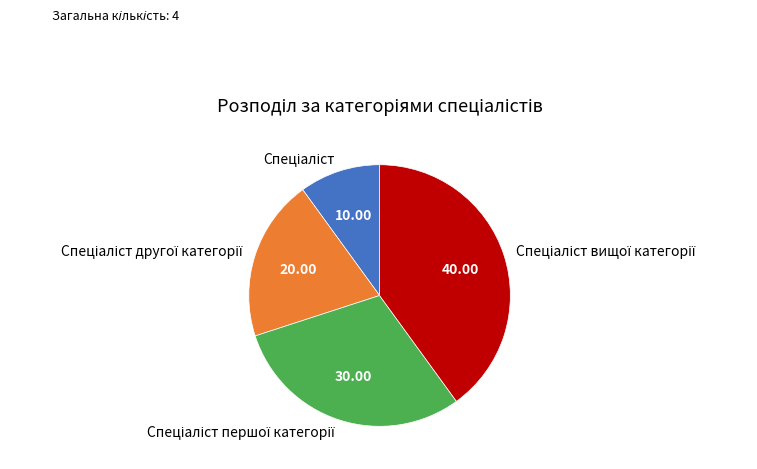

Is there any slice that represents more than half of the pie?

No